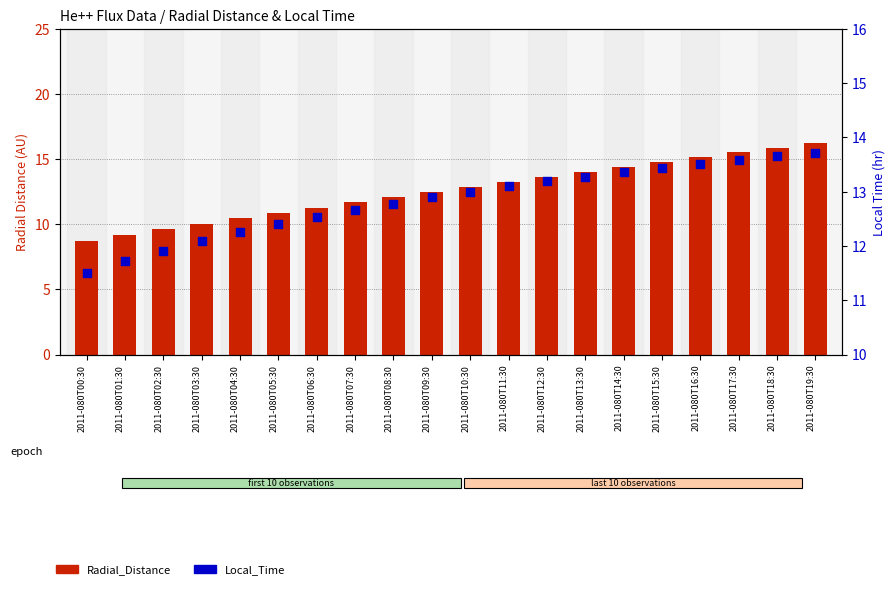

What is the total value across all series at 2011-080T18:30?

29.5